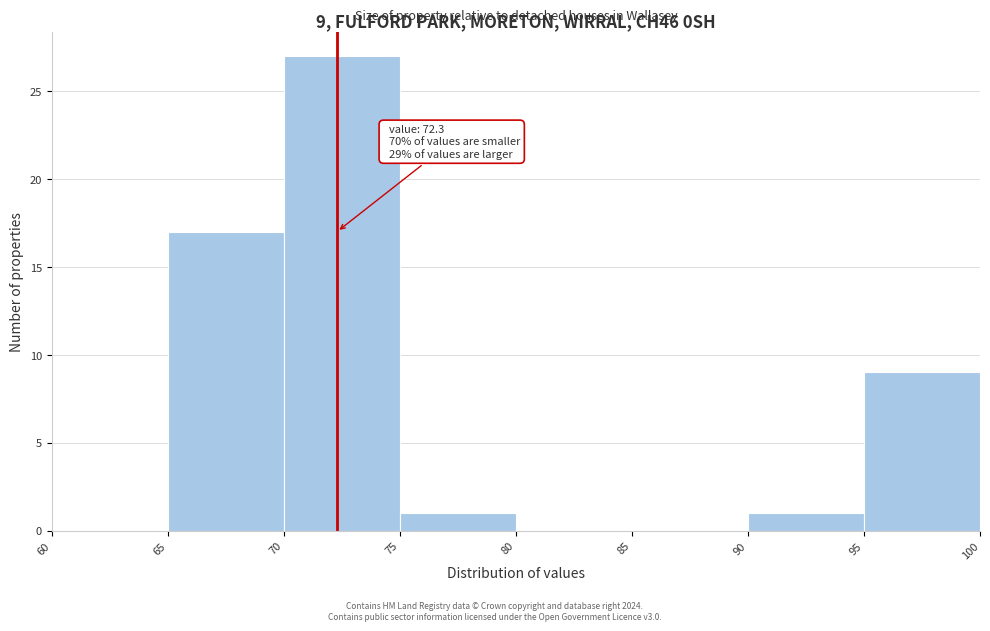

Over which range of the x-axis is the bar tallest?

70 to 75